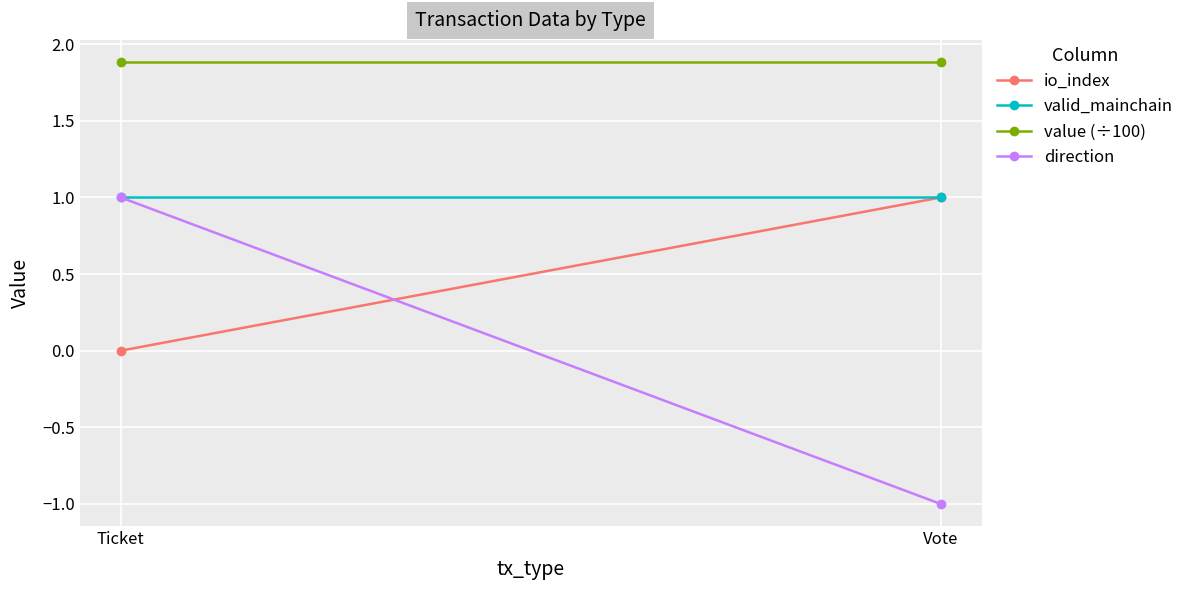

Which series has the largest total across all categories?

value (÷100)